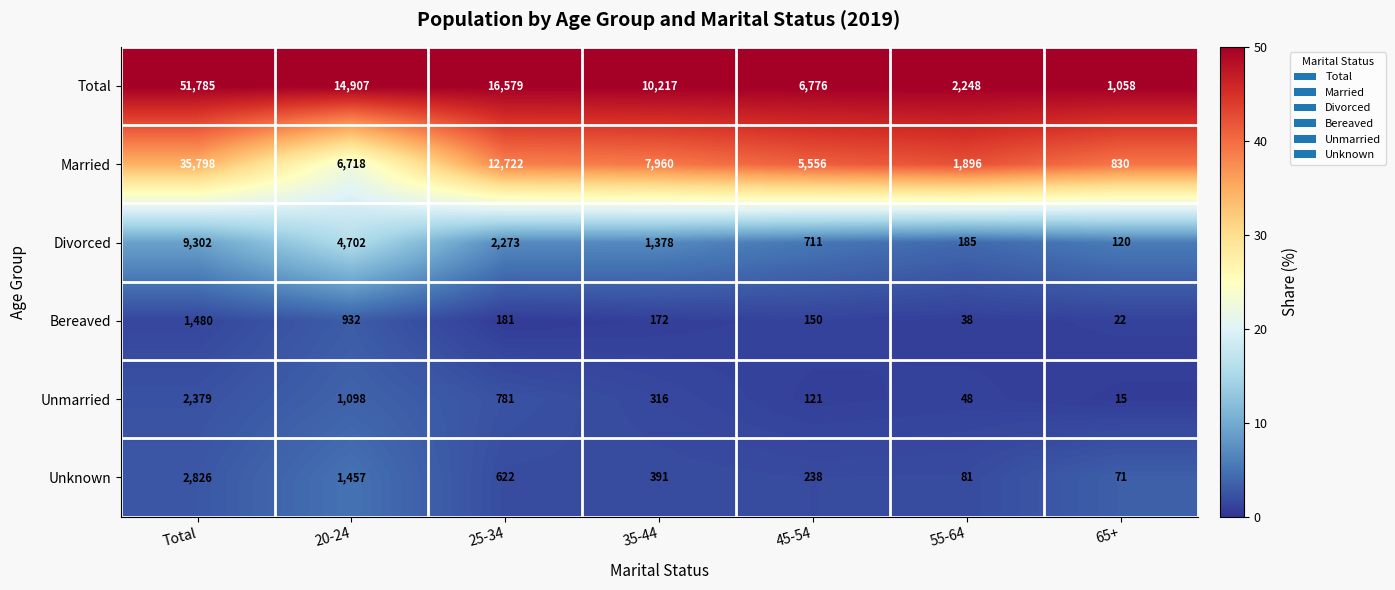

Which label corresponds to the smallest value in the chart?

65+